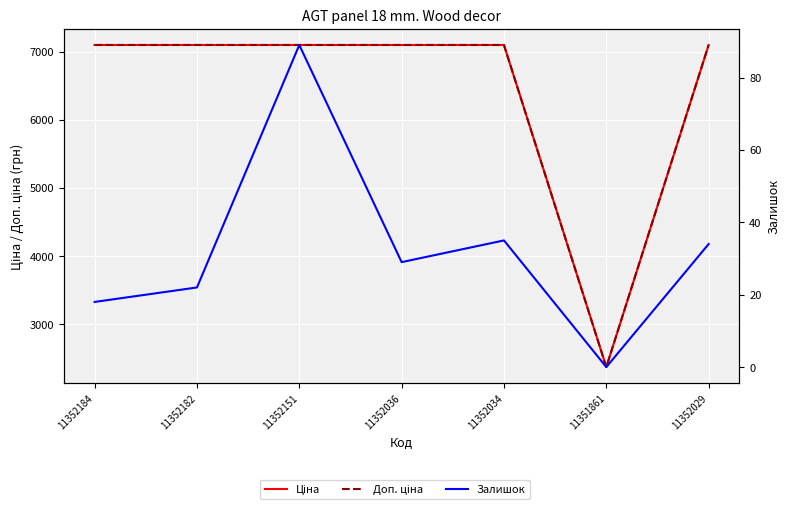

Which series has the largest range (max minus min)?

Доп. ціна